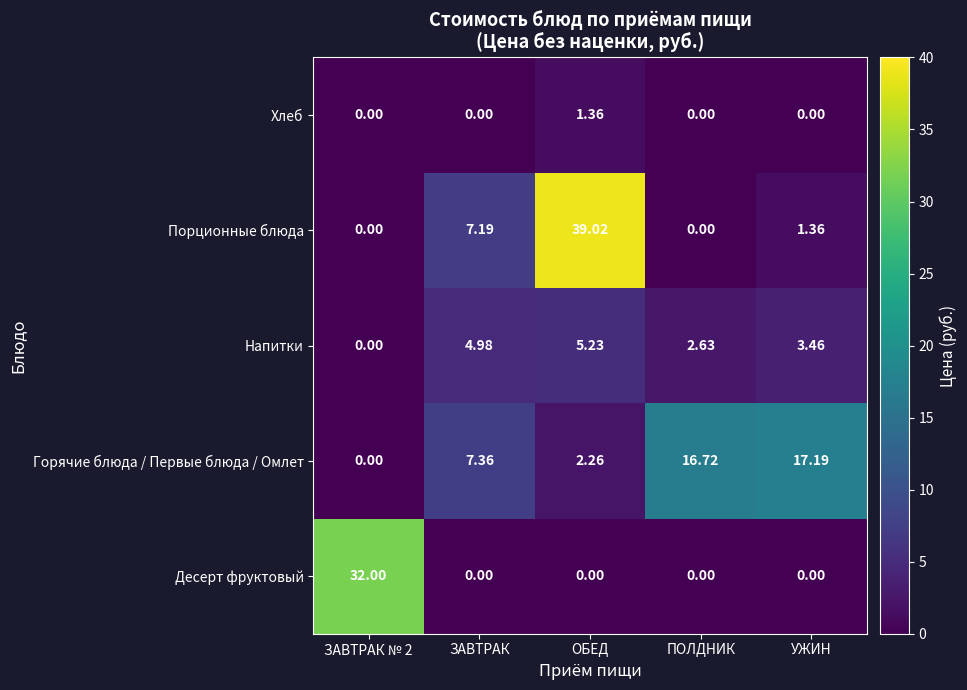

Which category has the highest value across all series?

ОБЕД